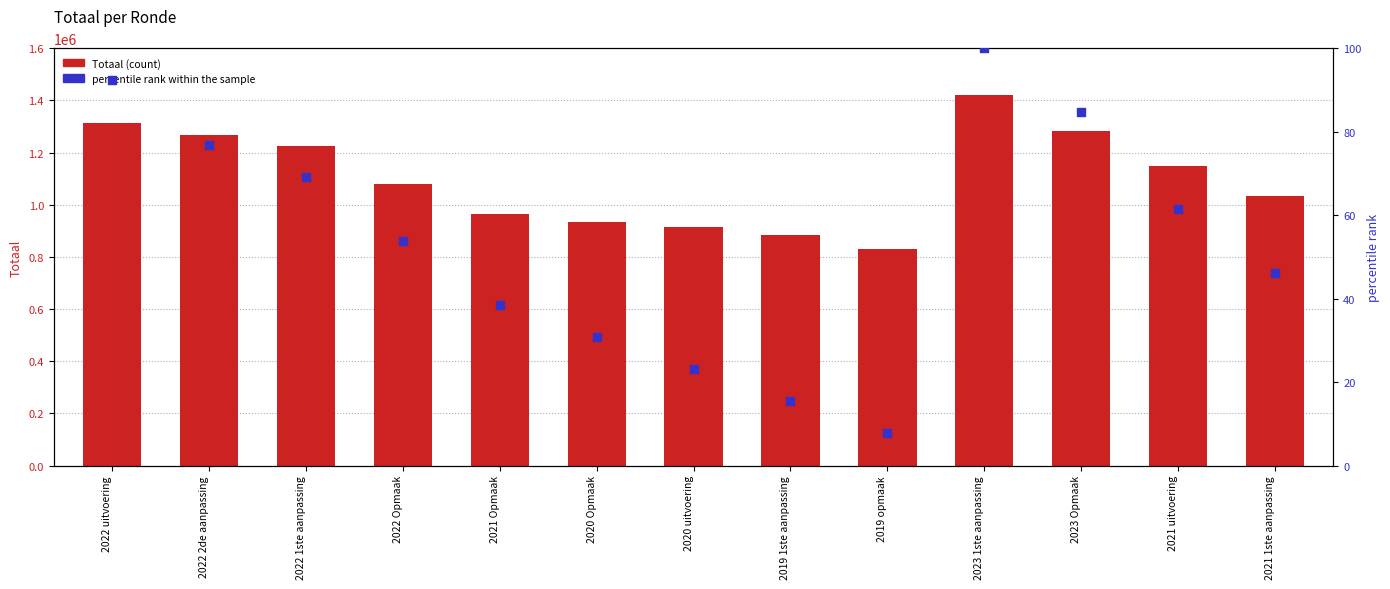

What is the total value across all series at 2020 Opmaak?

933669.8